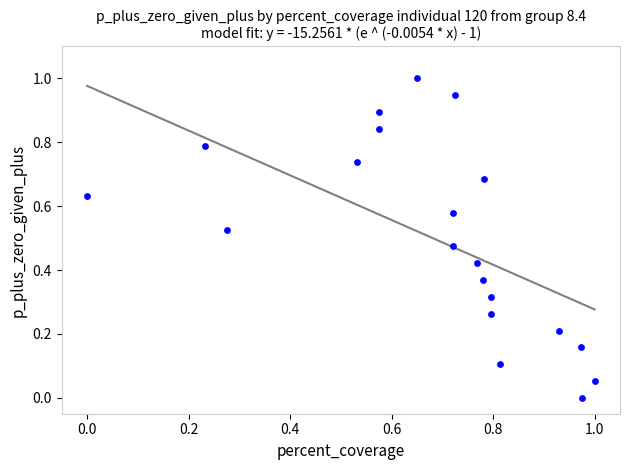

What is the range of X values (max minus min)?

1.0